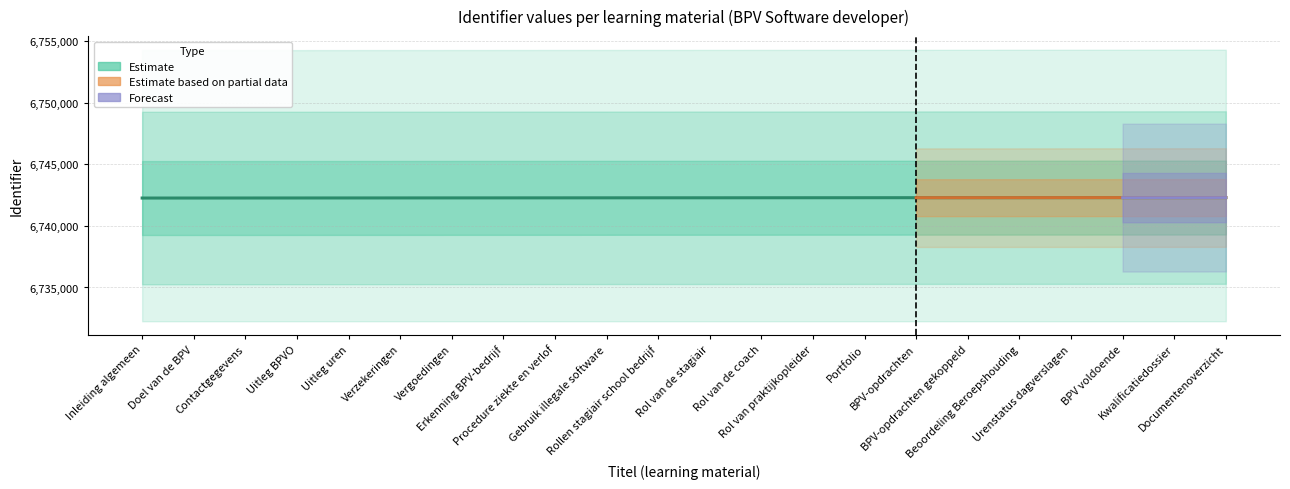

Which label corresponds to the smallest value in the chart?

Inleiding algemeen